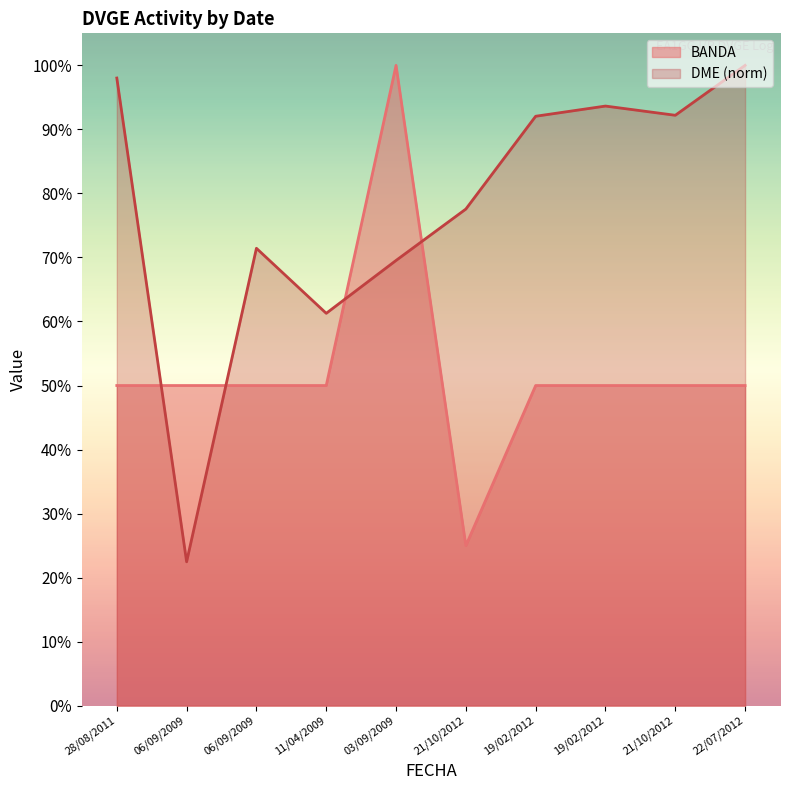

What is the minimum value shown in the chart?

22.5